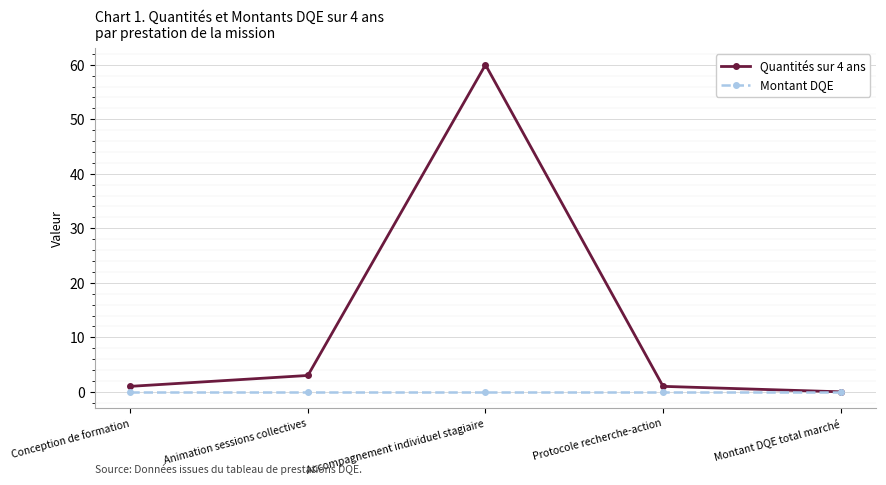

Does the chart display data point markers on the line(s)?

Yes